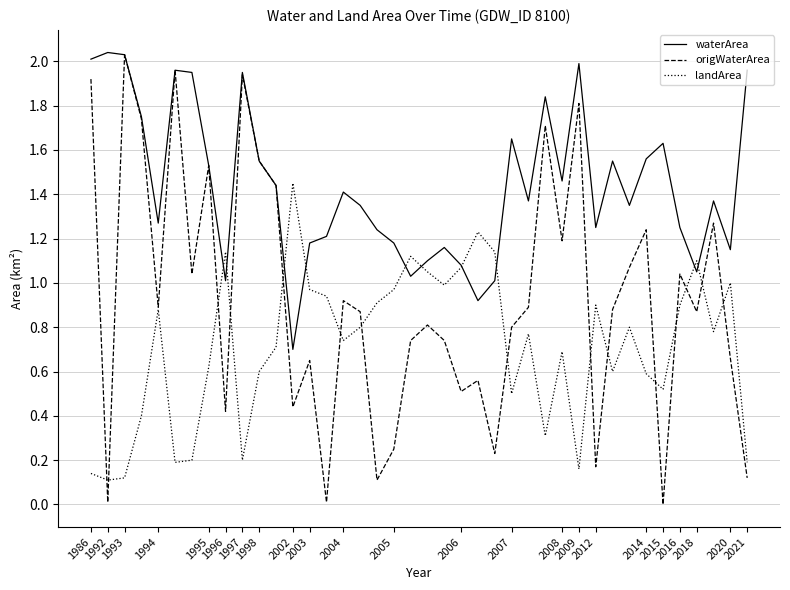

Which series has the largest total across all categories?

waterArea